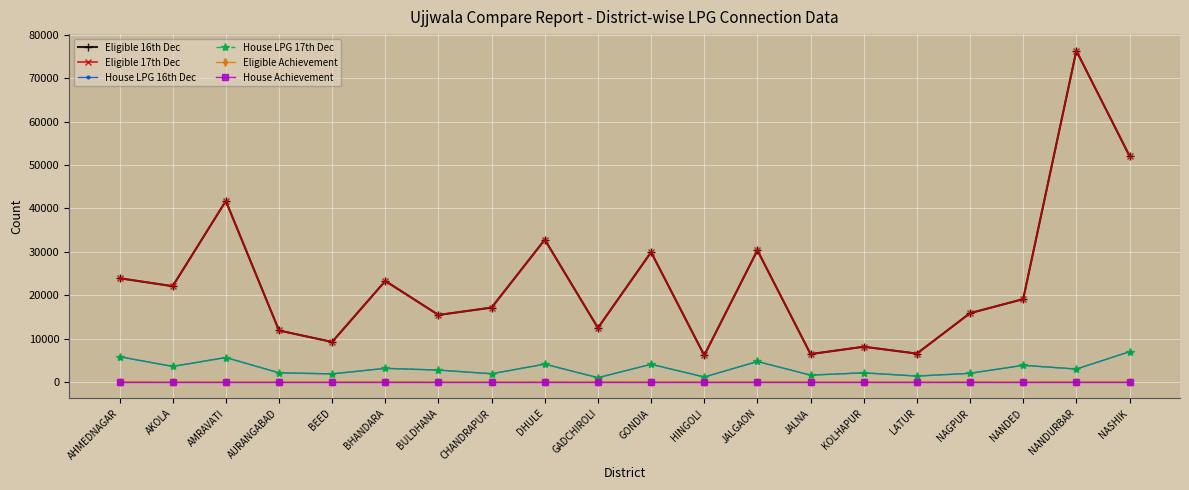

At which category does Eligible Achievement reach its first local valley?

AURANGABAD